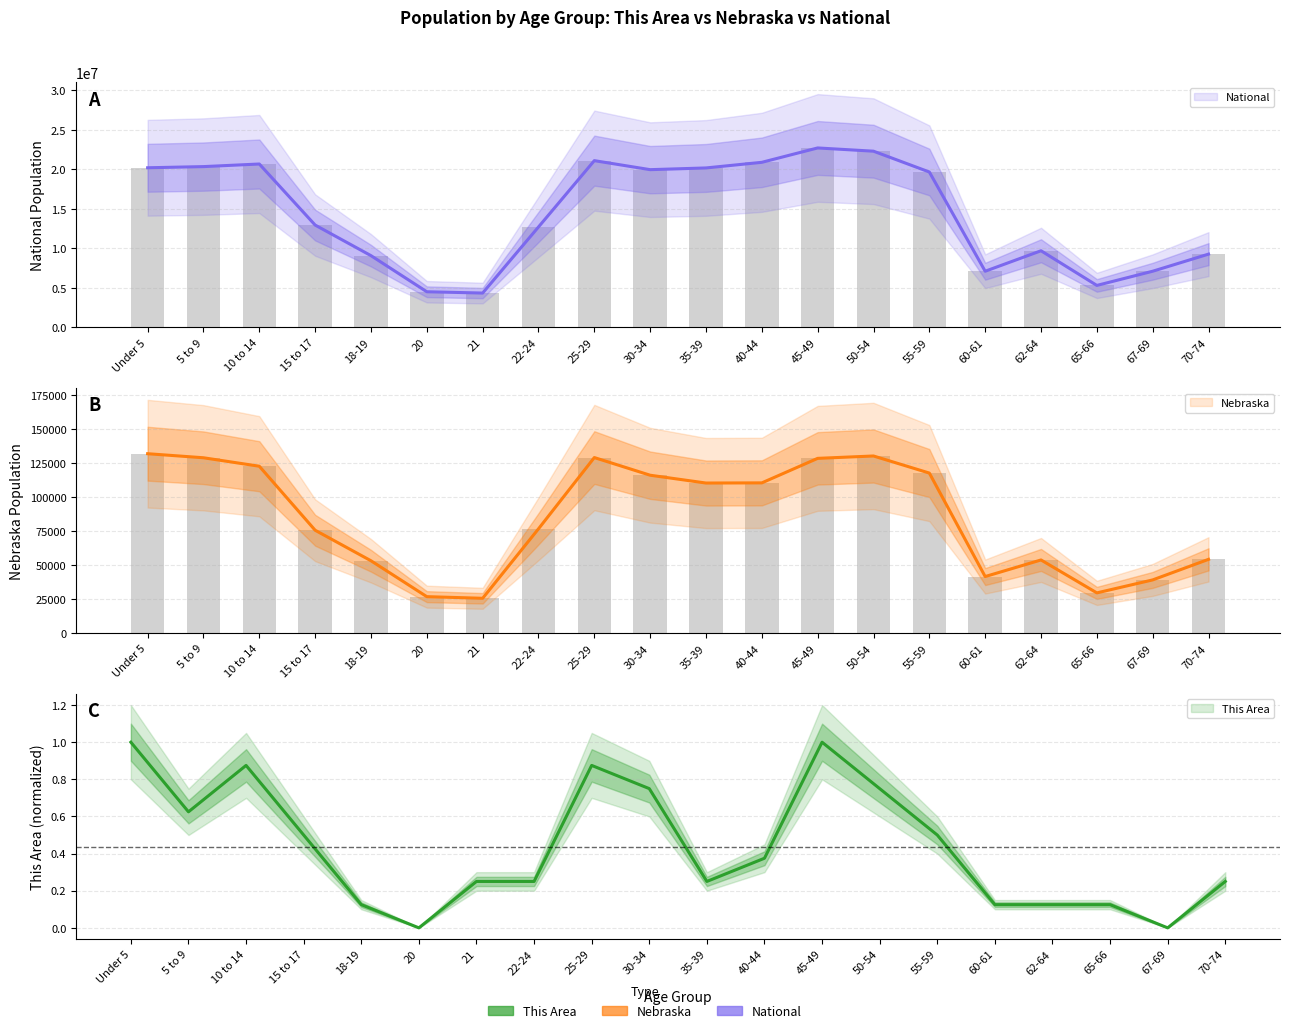

At which category is the sum across all series the highest?

45-49